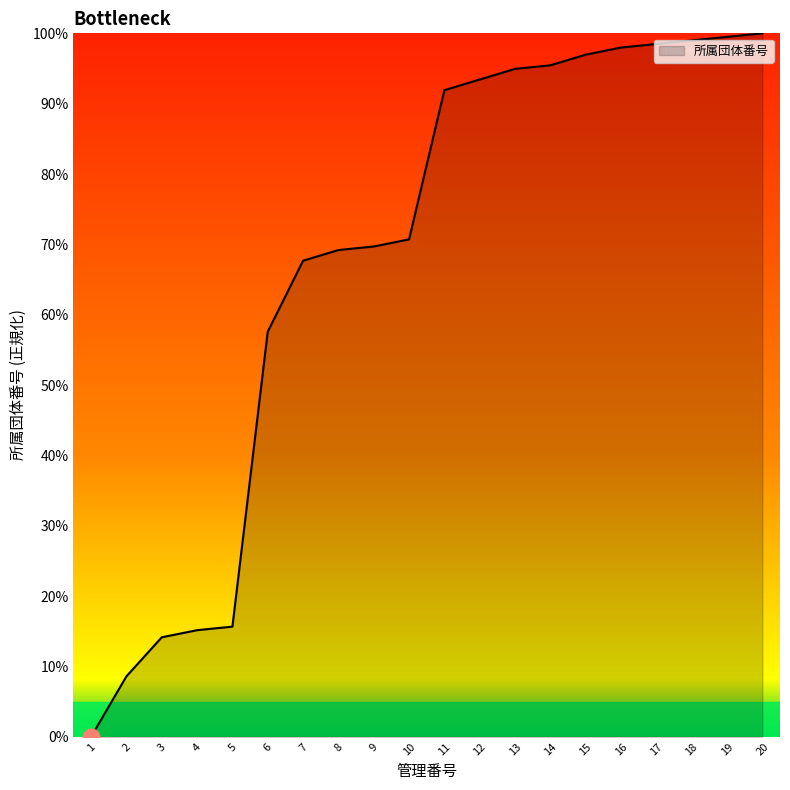

What is the difference between the values at 10 and 2?

62.1